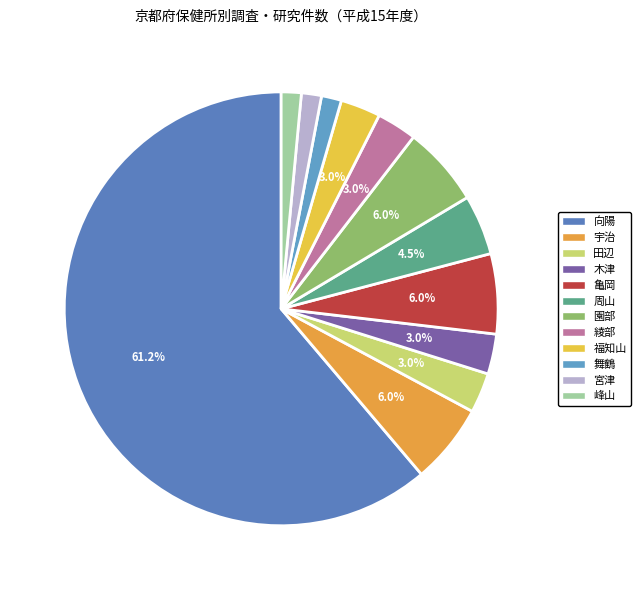

Does 田辺 account for over 50% of the chart?

No